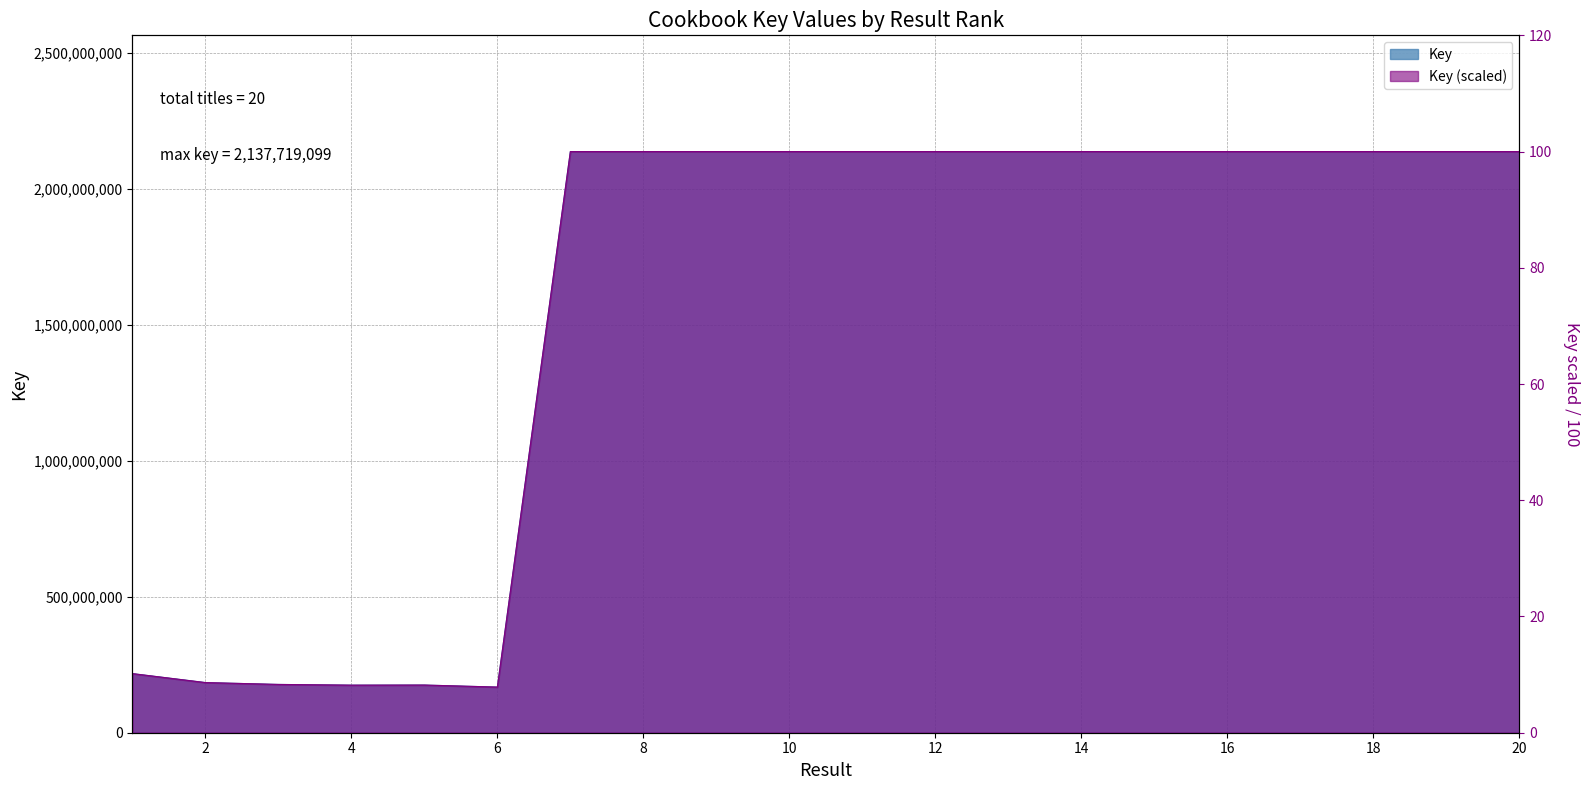

How many categories are shown in the chart?

20